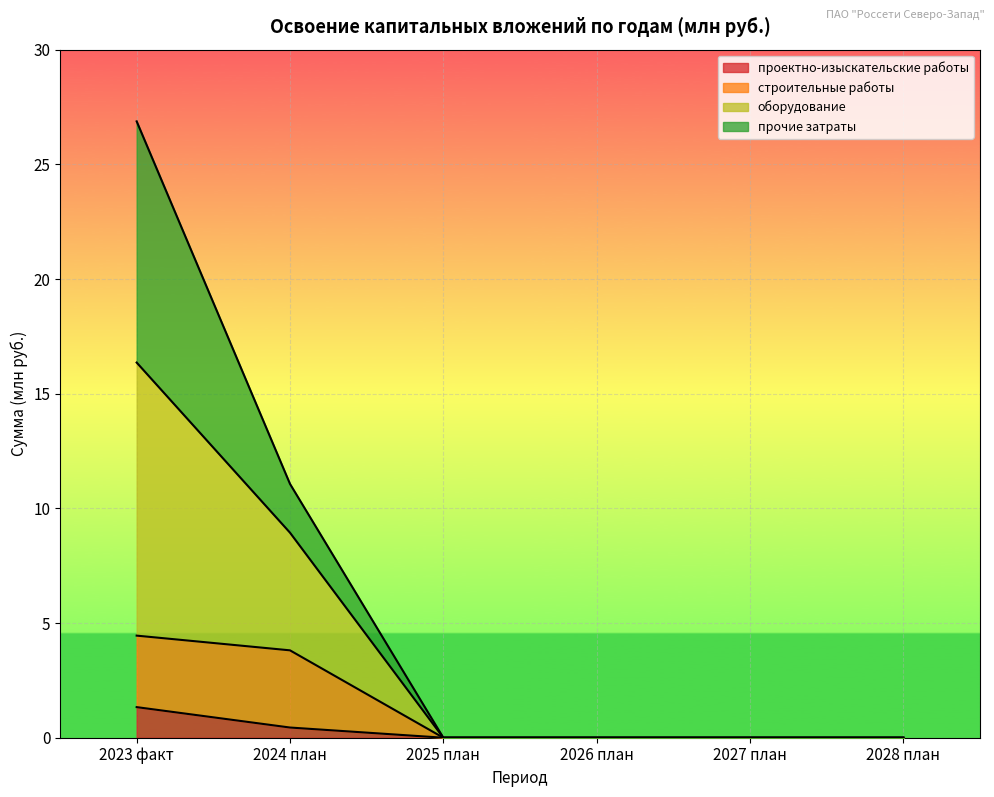

Which series has the largest range (max minus min)?

оборудование